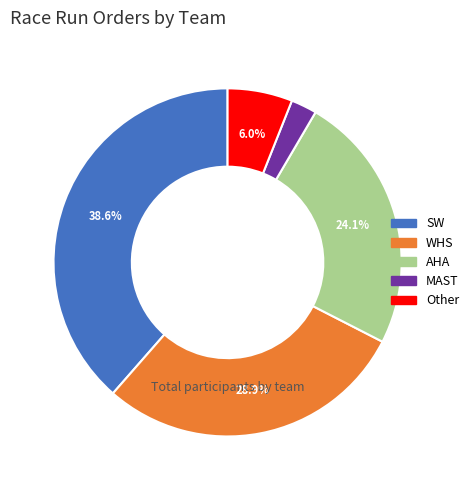

How many slices are in this pie chart?

5